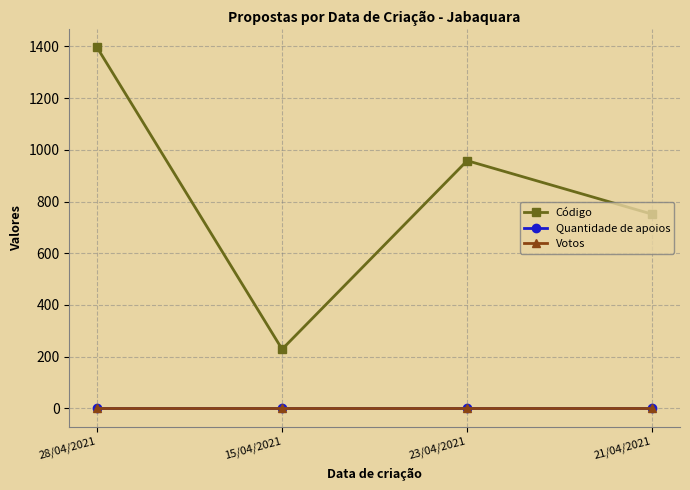

What is the label of the 2nd point from the left?

15/04/2021